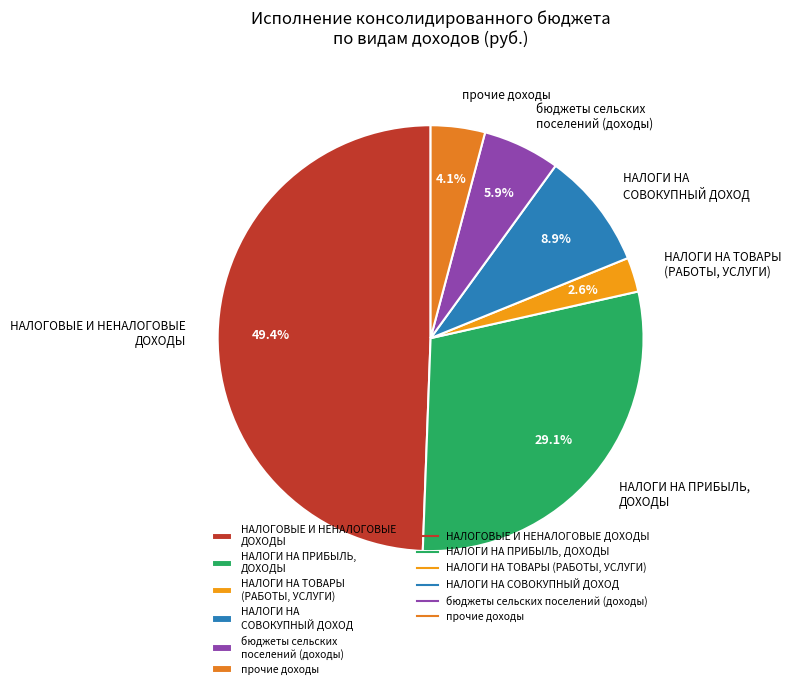

How many slices are in this pie chart?

6